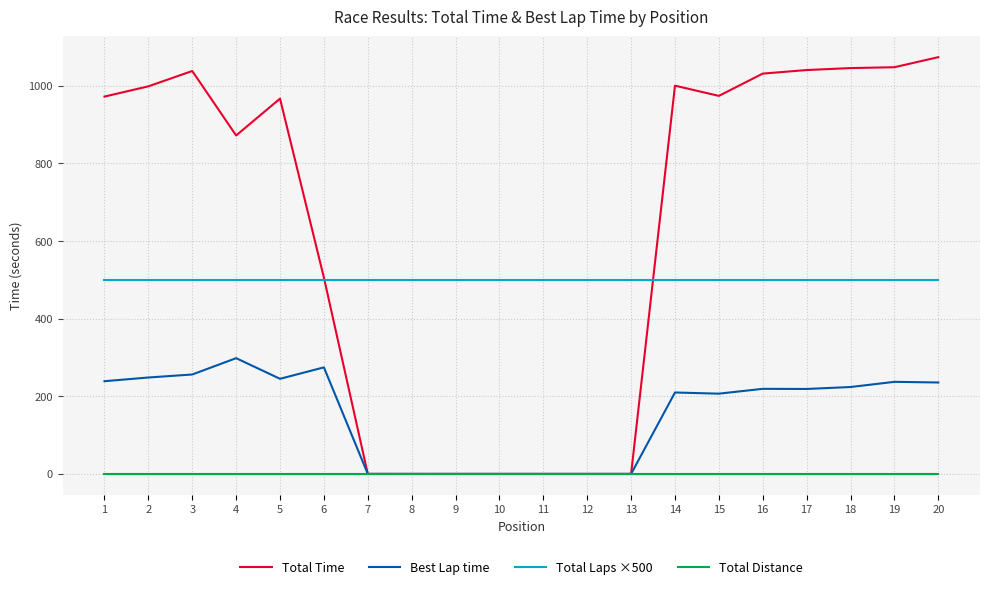

True or false: Best Lap time and Total Laps ×500 cross at least once.

False